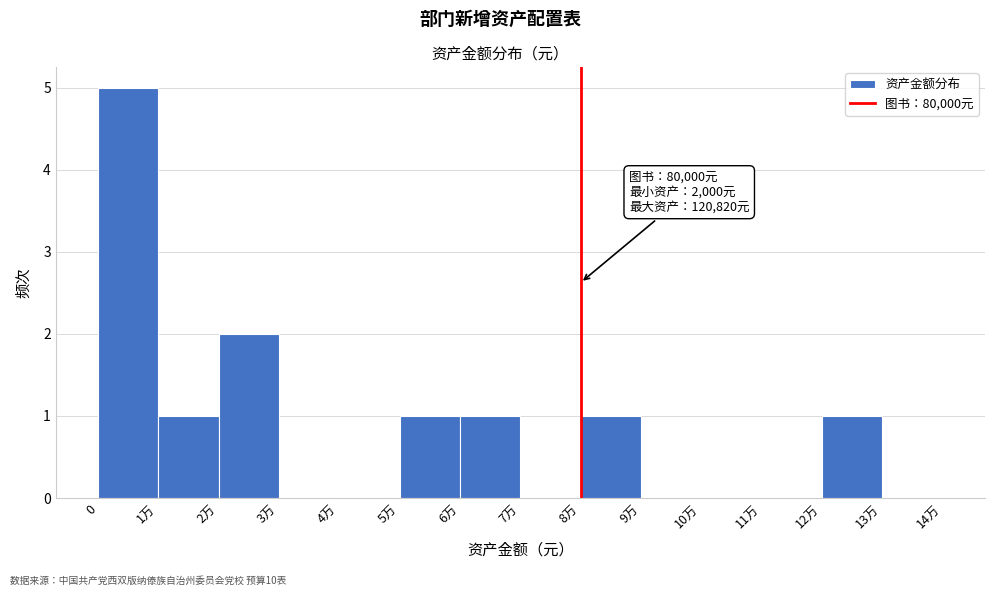

Reading left to right, extract all data points from this chart.

0=5	1万=1	2万=2	3万=0	4万=0	5万=1	6万=1	7万=0	8万=1	9万=0	10万=0	11万=0	12万=1	13万=0